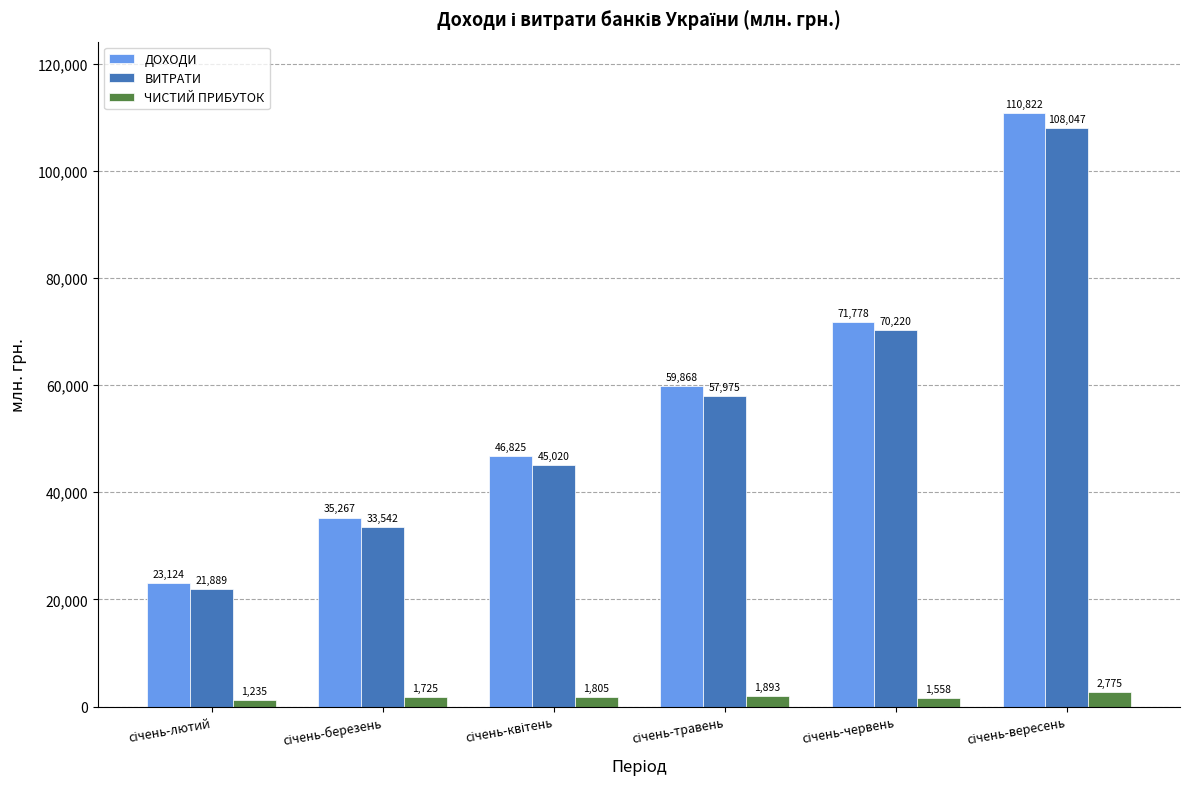

Count the ВИТРАТИ values in the range 33542 to 70220.

4